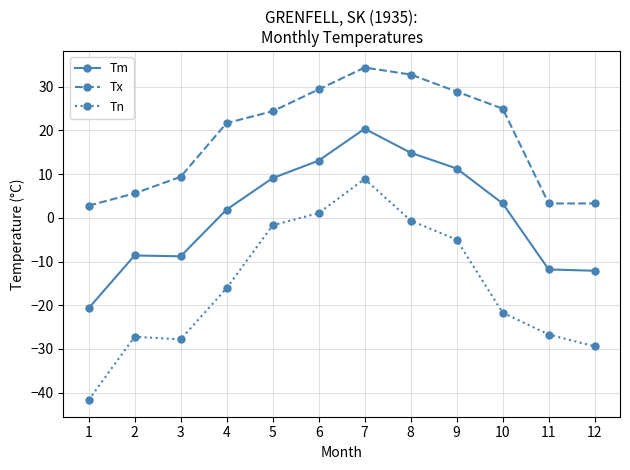

True or false: Tm and Tx cross at least once.

False